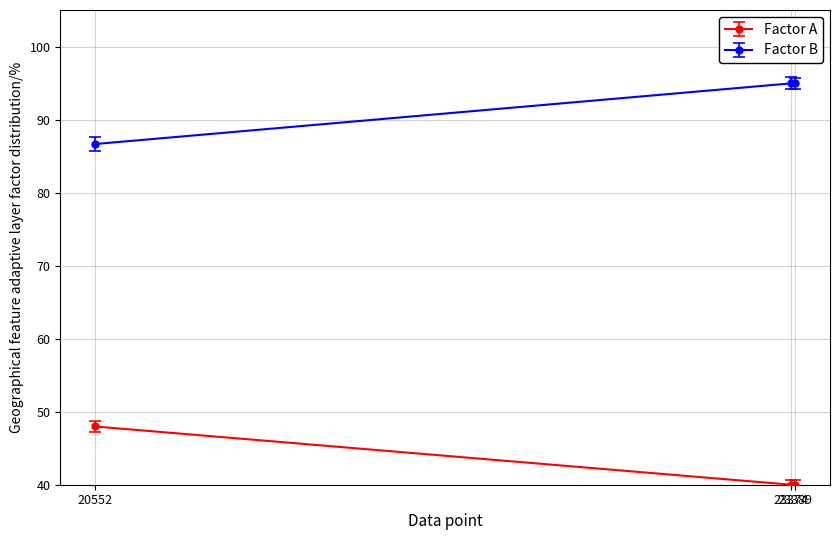

True or false: Factor A has a value of 66.4 at 20552.

False